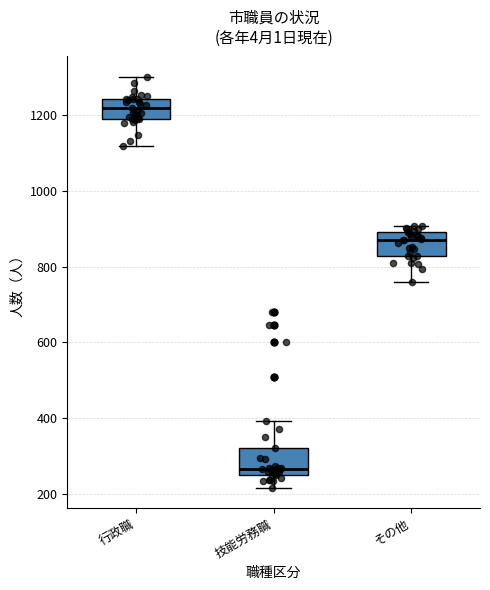

Reading left to right, read every box against the y-axis: the position of its median line, the range the box covers, and the ends of its whiskers. The values are not printed on the chart, so give them approximately, as read against the axis.

行政職: median 1220, box 1180 to 1240, whiskers 1120 to 1300
技能労務職: median 260 (just above the box's lower edge), box 260 to 320, whiskers 220 to 400
その他: median 880, box 820 to 900, whiskers 760 to 900 (just above the box's upper edge)